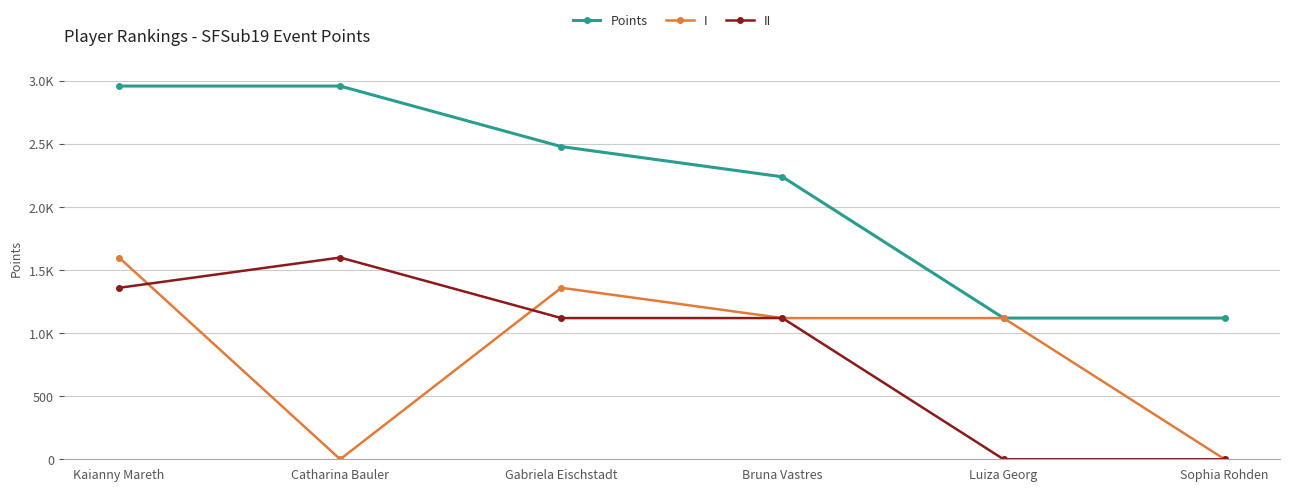

What are all the series names shown in the legend?

Points, I, II